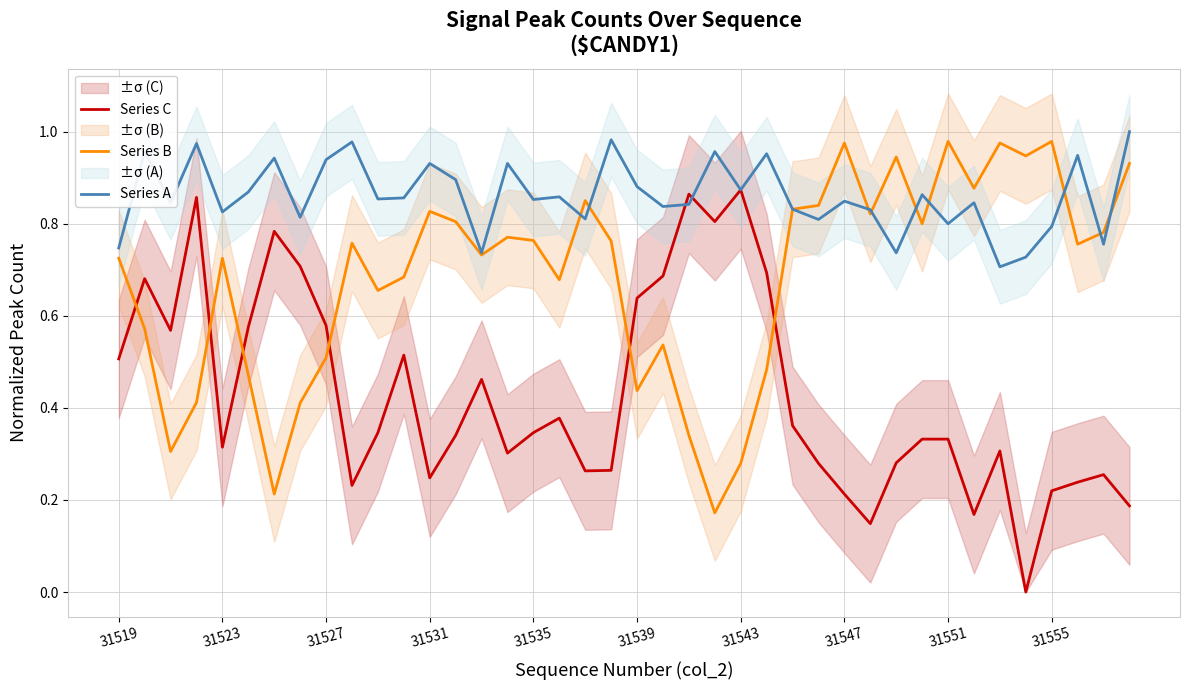

Which series has the widest spread of values?

Series C